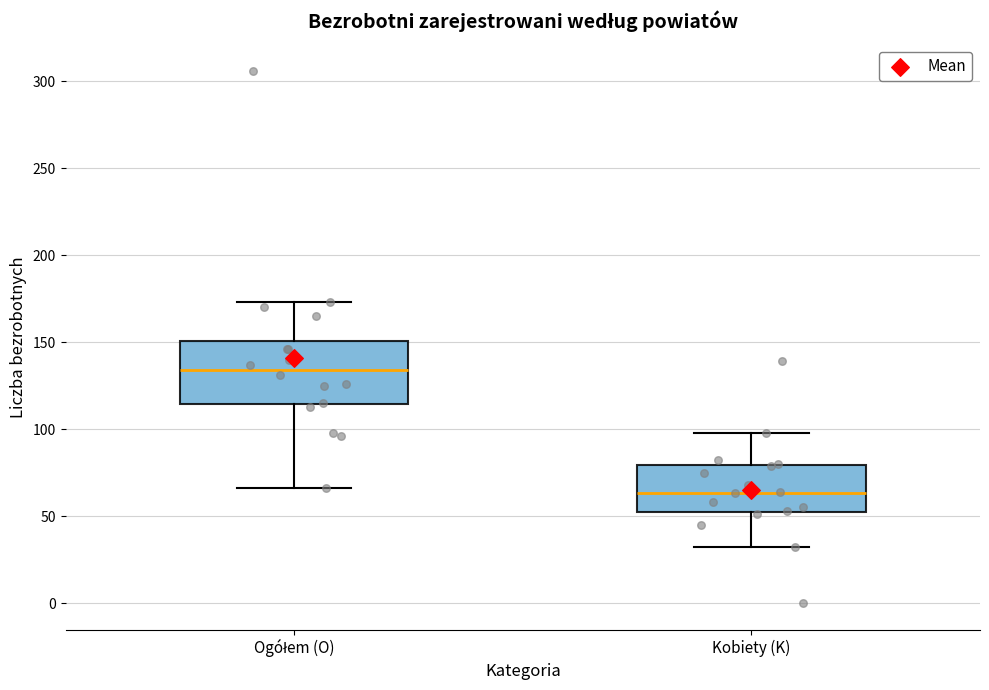

Which box has the highest median line?

Ogółem (O)